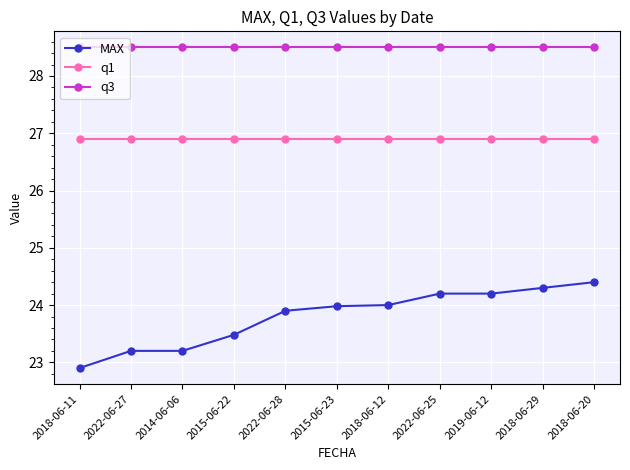

Which series has the largest range (max minus min)?

MAX